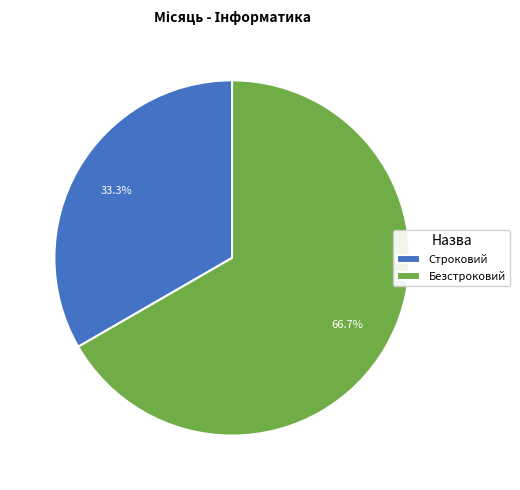

True or false: Безстроковий accounts for 67% of the total.

True